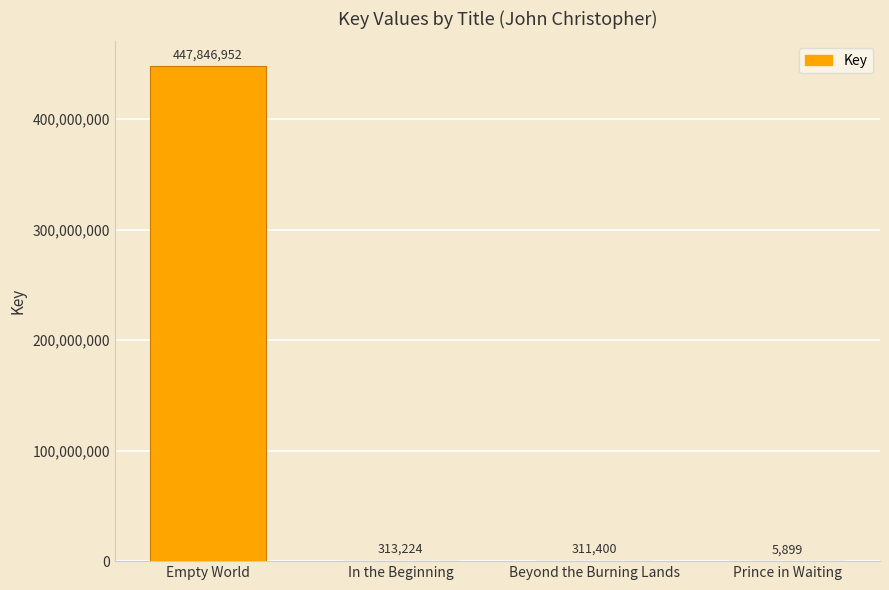

What is the sum of all values?

448477475